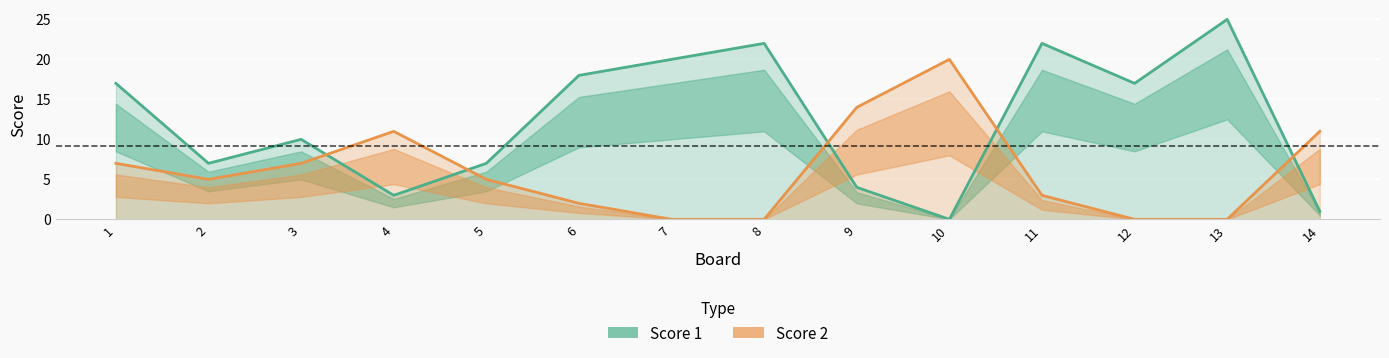

Between 2 and 7, which is larger?

7